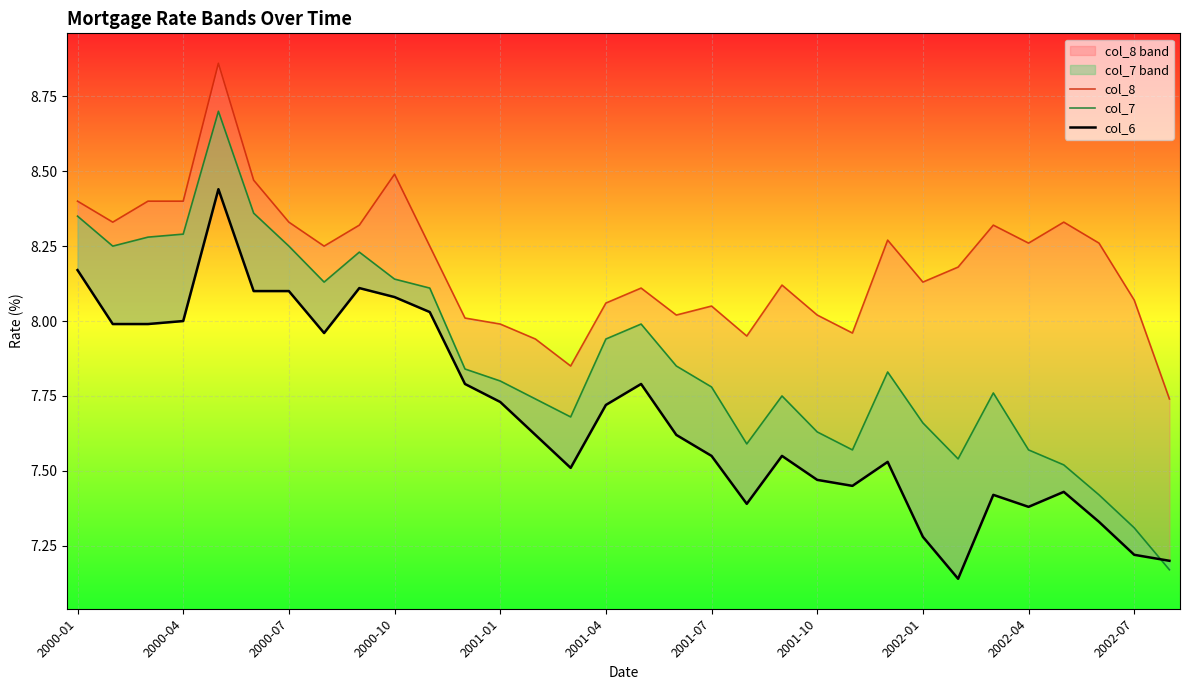

The col_7 series shows 2.1 at 22. True or false?

False